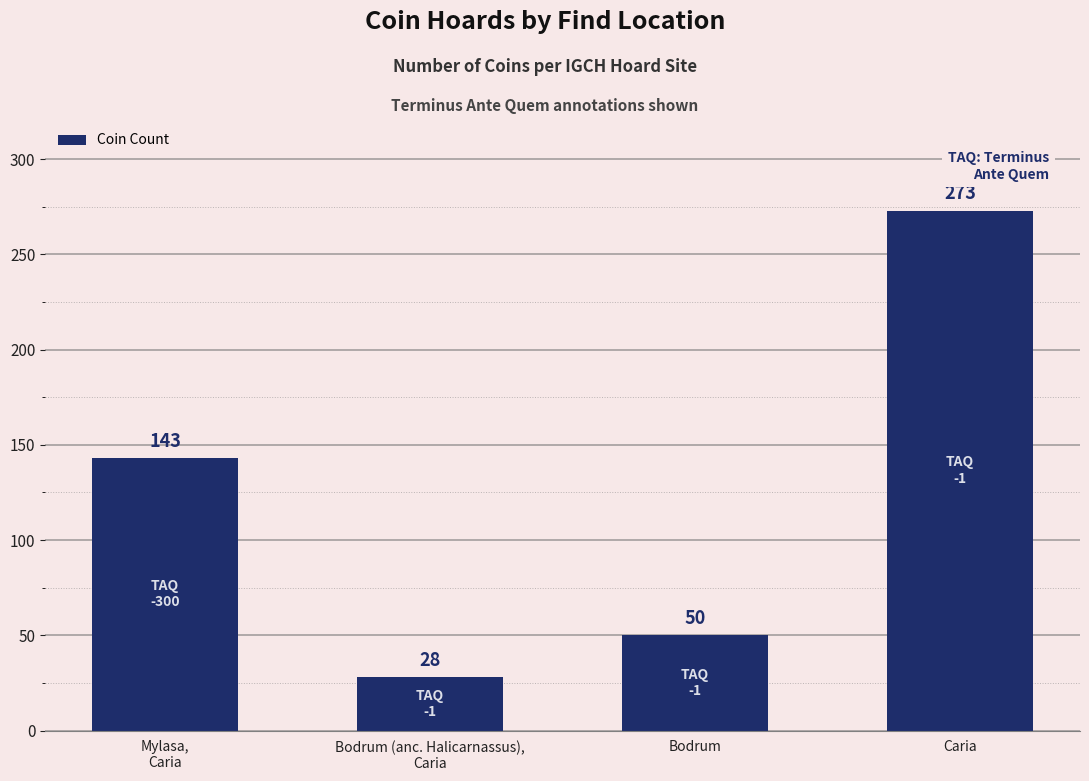

What is the change in value from Bodrum (anc. Halicarnassus),
Caria to Caria?

+245